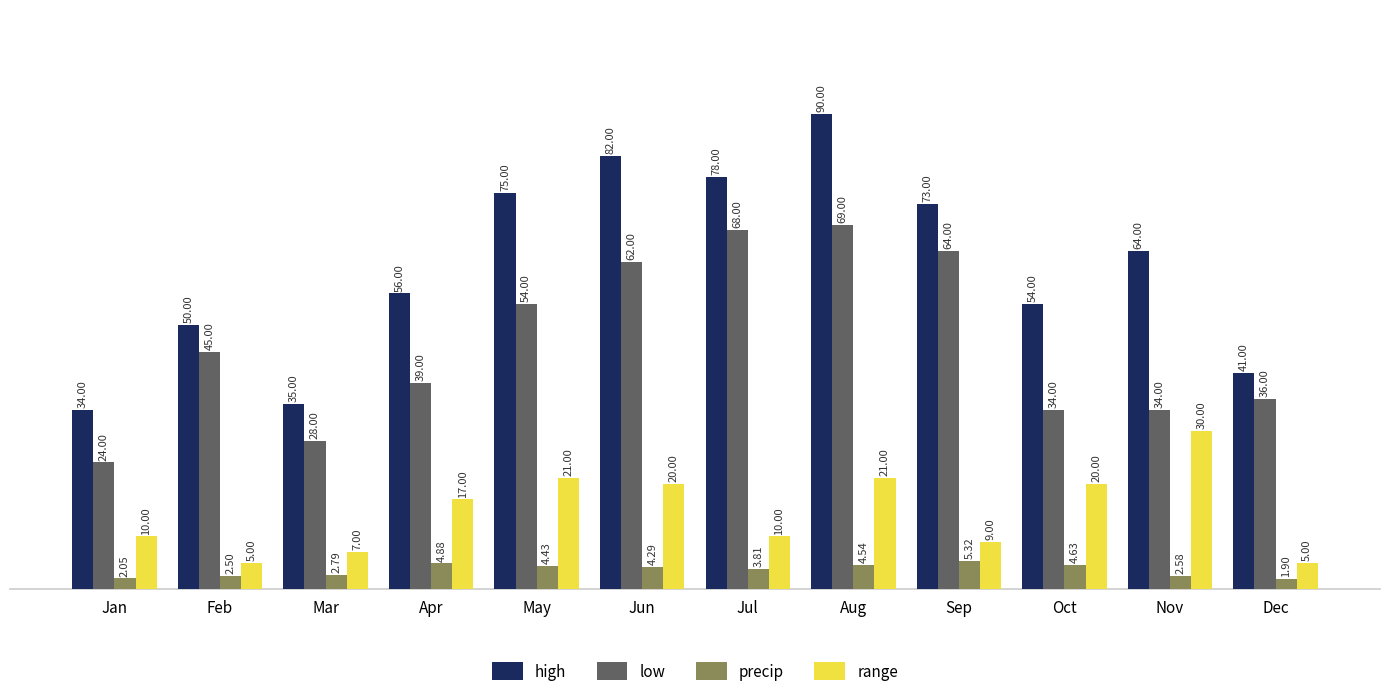

Is the value of low at Feb greater than the value of precip at Jun?

Yes